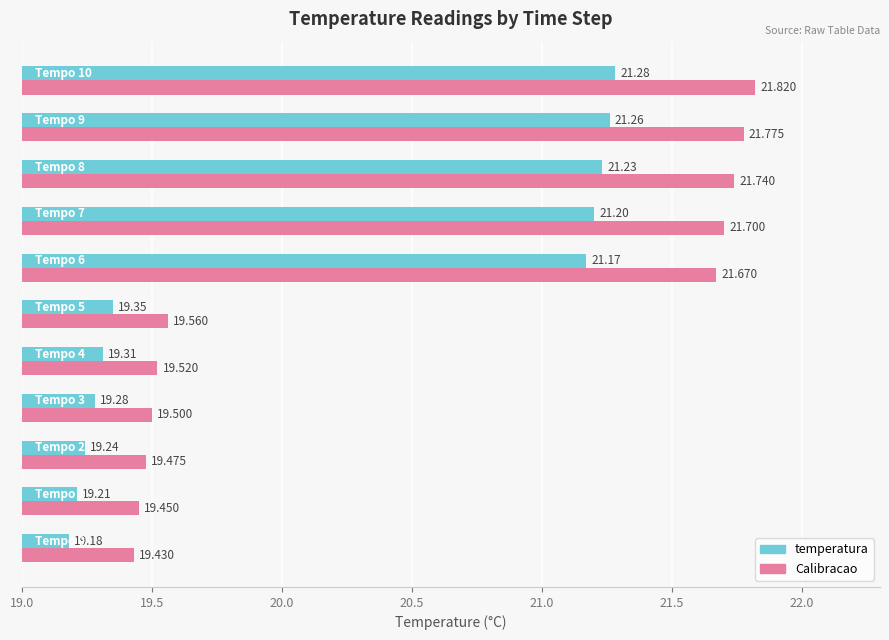

Which series has the largest total across all categories?

Calibracao